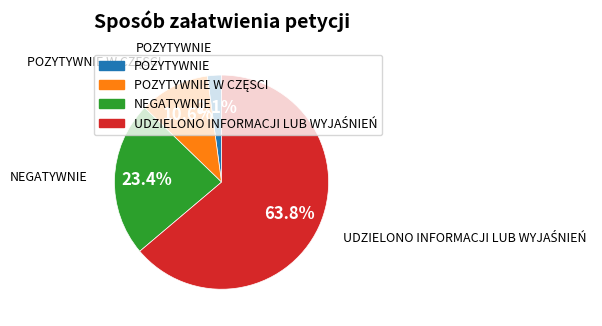

Is there any slice that represents more than half of the pie?

Yes